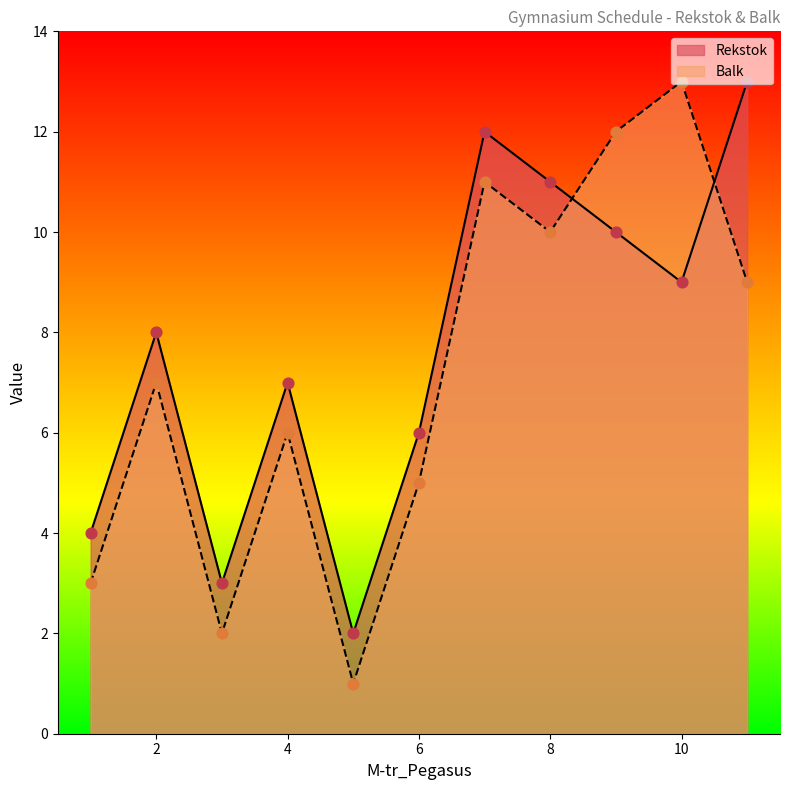

Which series has the largest total across all categories?

Rekstok